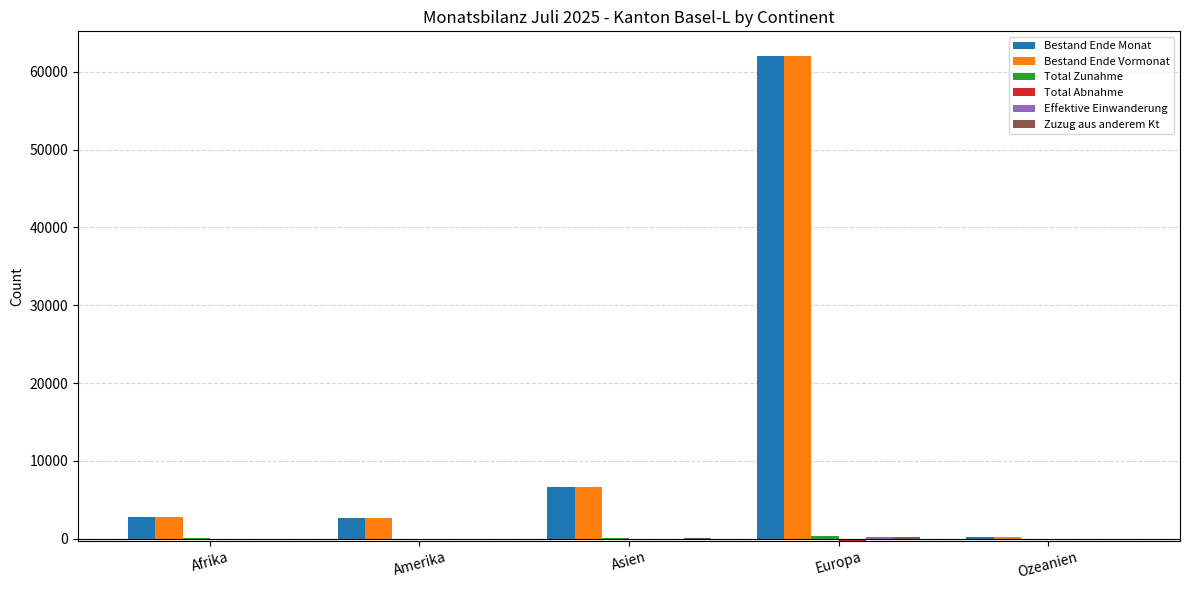

At which label is Bestand Ende Vormonat closest to 31065?

Asien